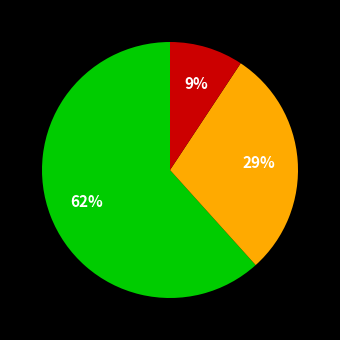

Count the number of slices in the pie.

3